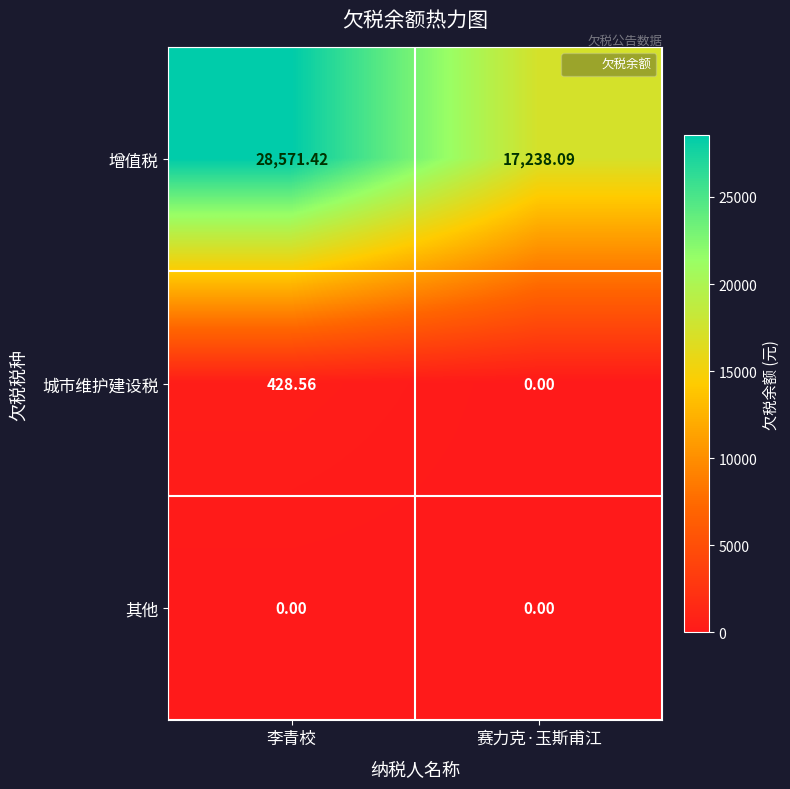

Is the value of 其他 at 赛力克·玉斯甫江 greater than the value of 增值税 at 赛力克·玉斯甫江?

No